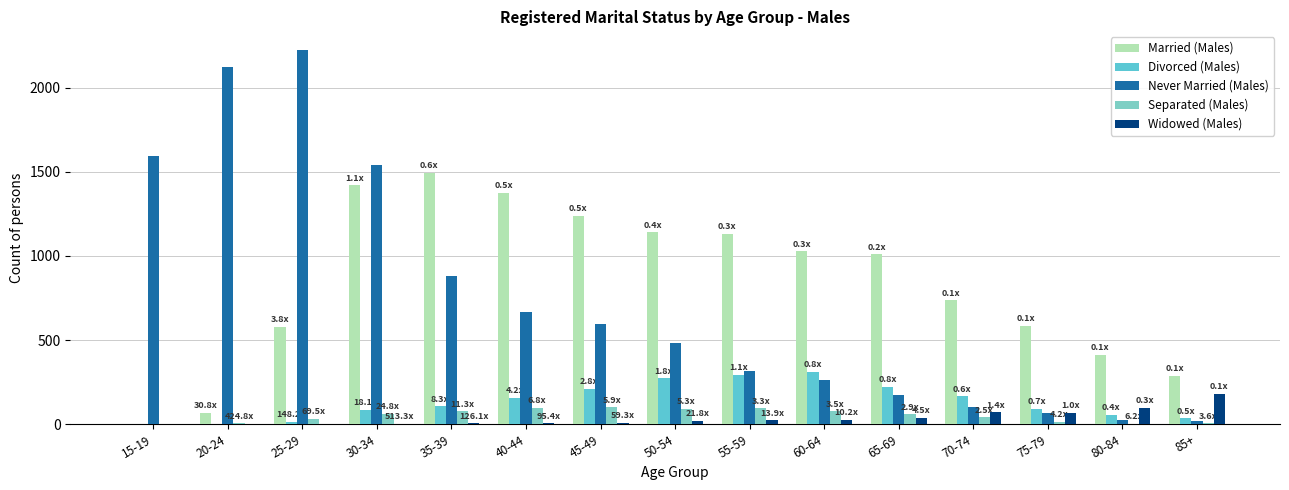

How many categories are shown in the chart?

15